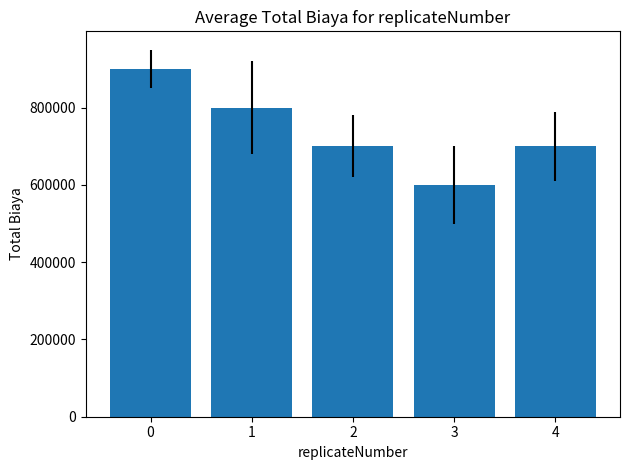

The value at 0 is 900000. True or false?

True